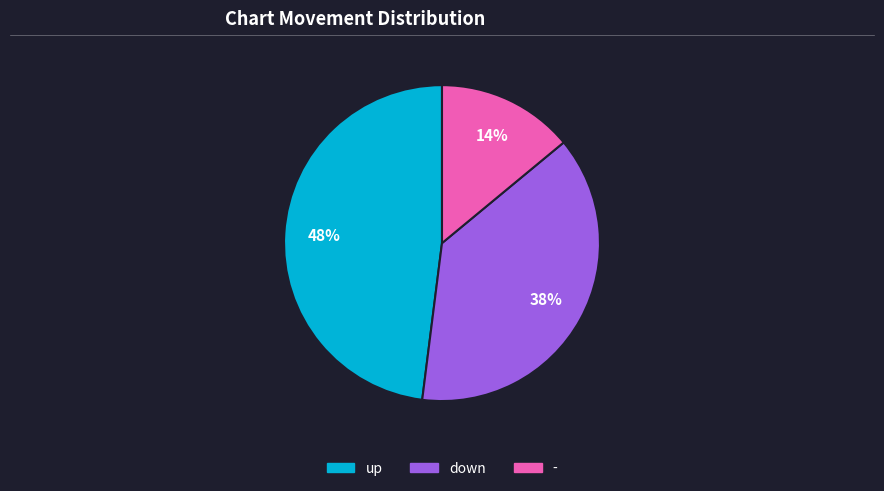

The down slice represents 31% of the pie. True or false?

False